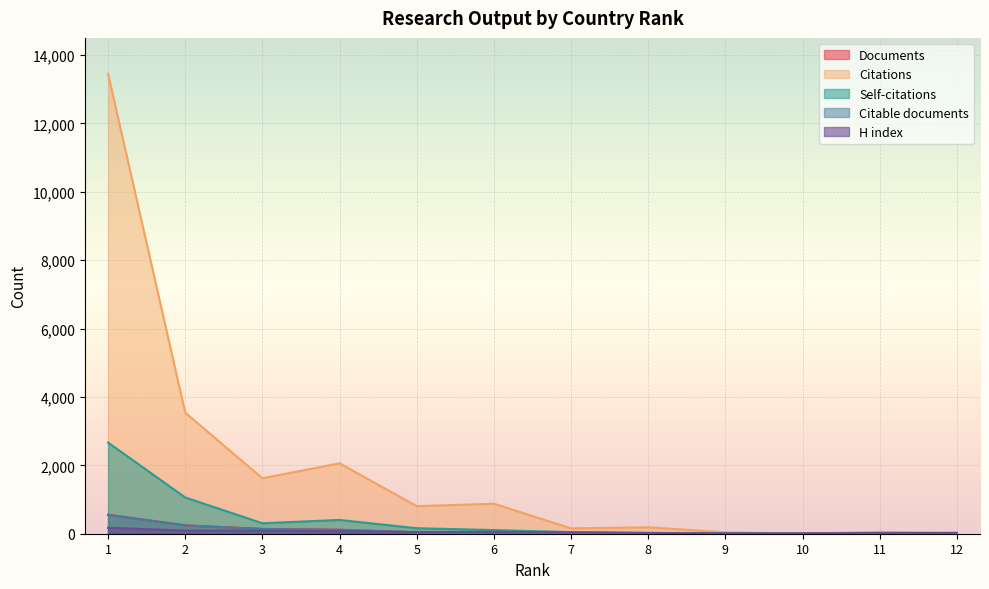

At 2, list the series in order from largest to smallest.

Citations, Self-citations, Documents, Citable documents, H index